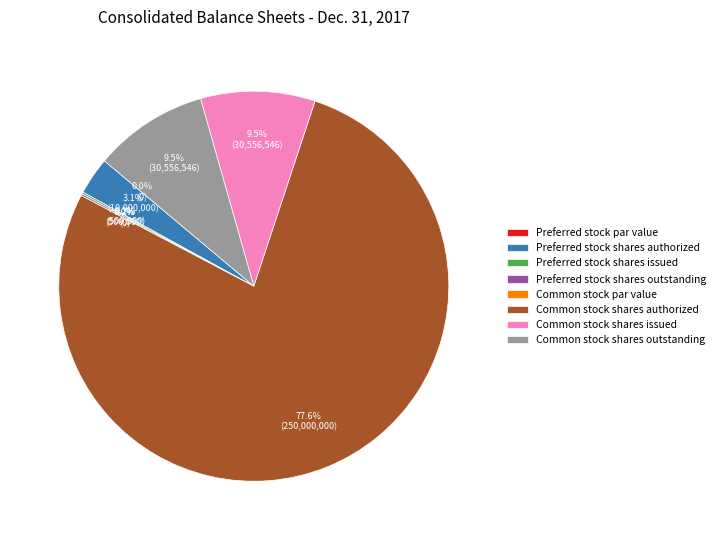

The Preferred stock shares issued slice represents 1% of the pie. True or false?

False